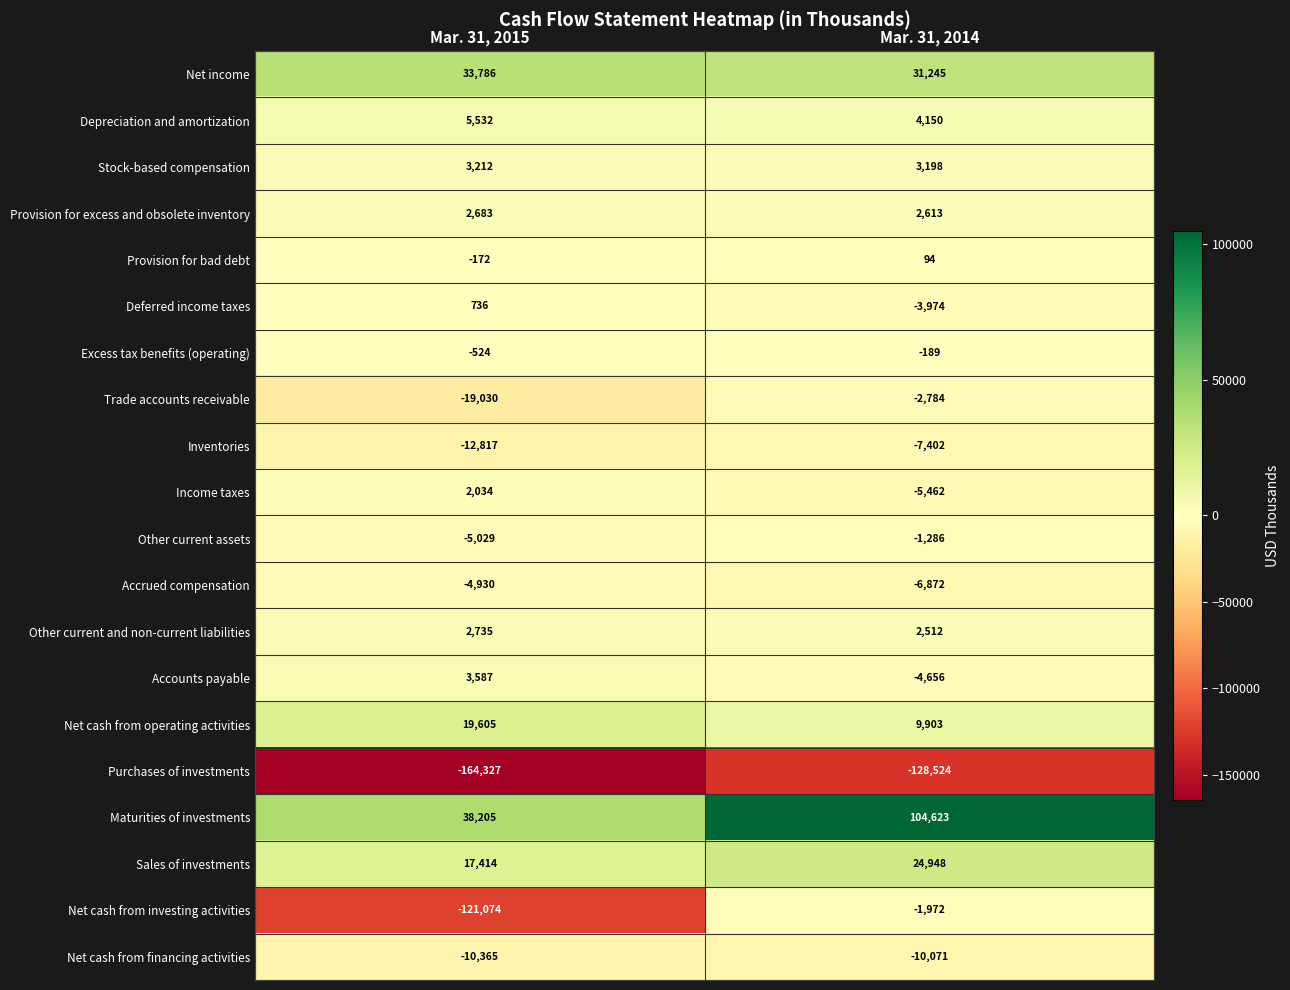

The Other current and non-current liabilities series shows 1375 at Mar. 31, 2014. True or false?

False